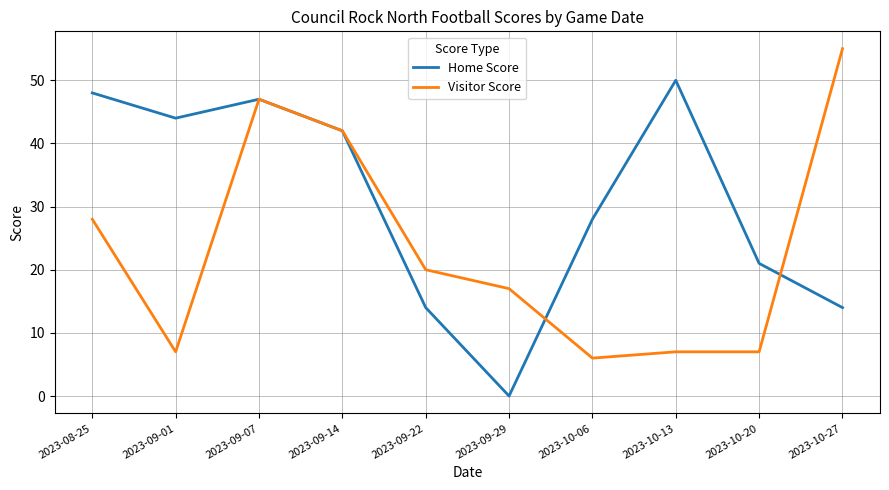

What is the difference between the highest and lowest values at 2023-09-22?

6